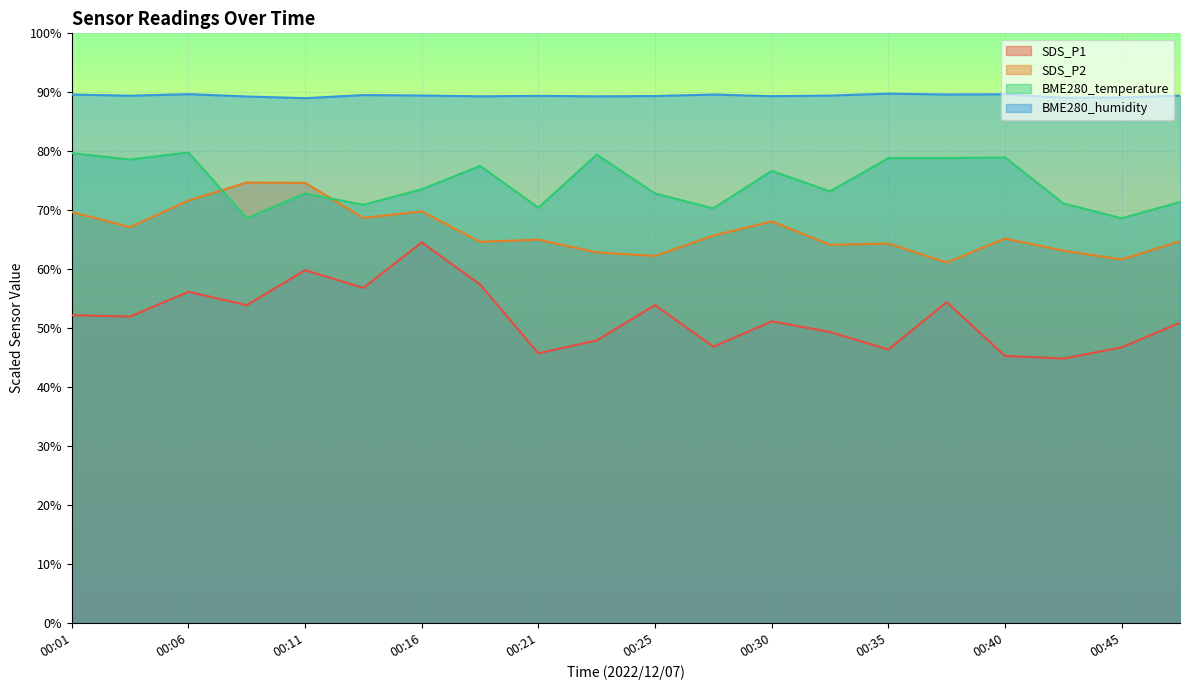

Between 00:42 and 00:28, which is larger?

00:28